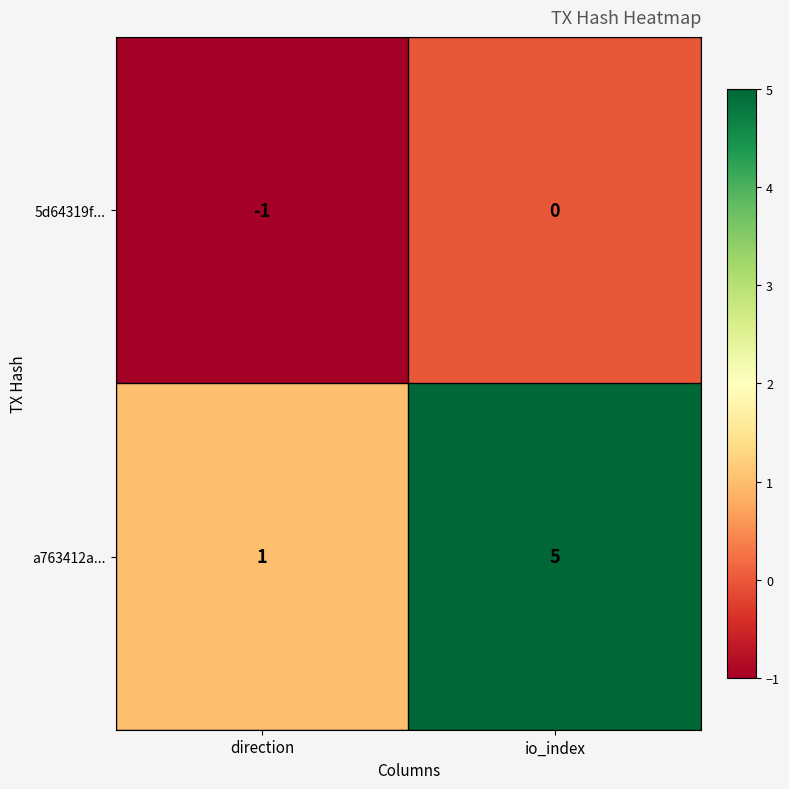

How many distinct data groups are displayed?

2